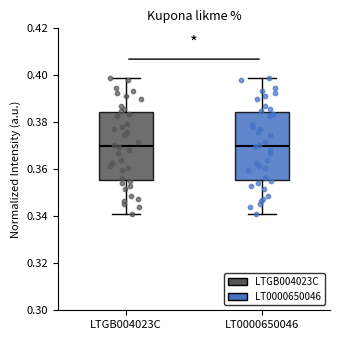

Reading left to right, read every box against the y-axis: the position of its median line, the range the box covers, and the ends of its whiskers. The values are not printed on the chart, so give them approximately, as read against the axis.

LTGB004023C: median 0.370, box 0.356 to 0.384, whiskers 0.340 to 0.398
LT0000650046: median 0.370, box 0.356 to 0.384, whiskers 0.340 to 0.398